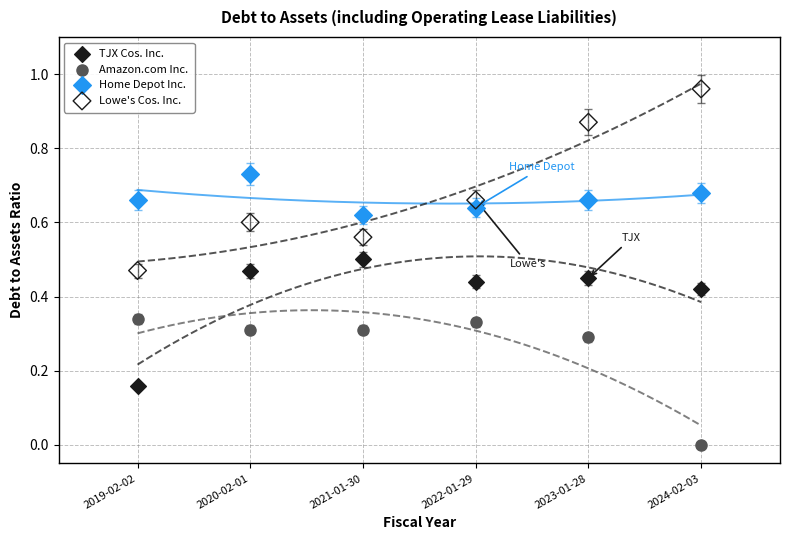

Across all data points, what is the range of X values (max minus min)?

5.0